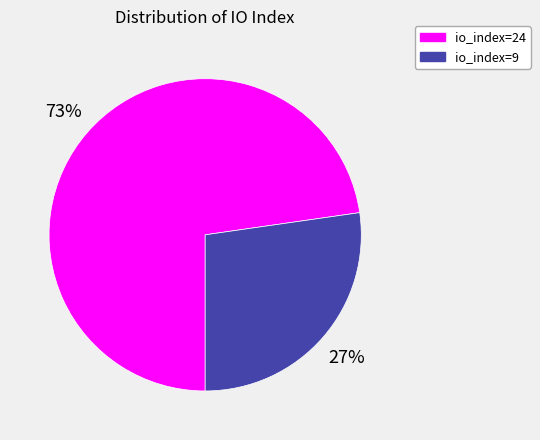

How many slices are in this pie chart?

2